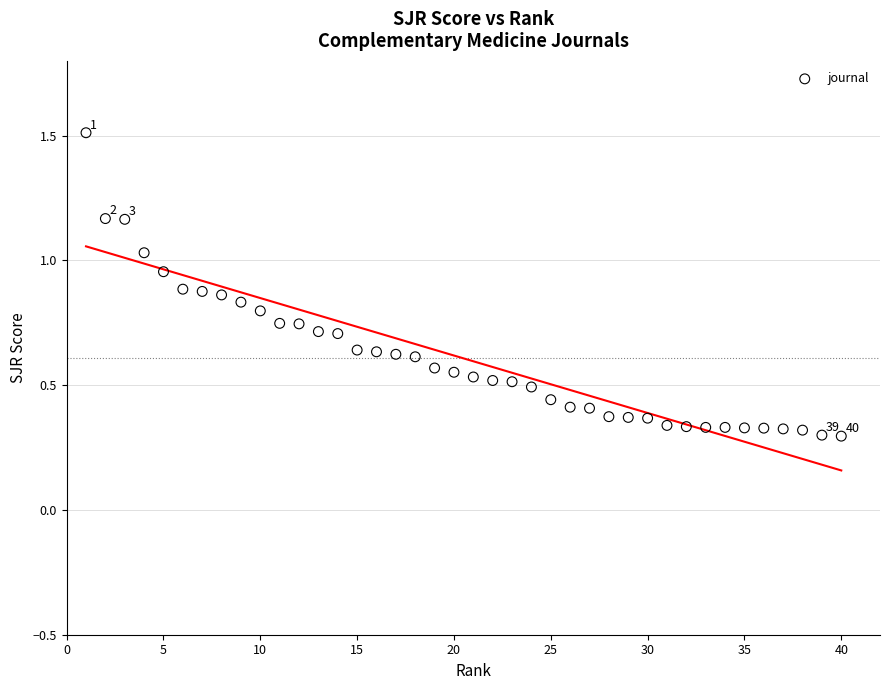

What is the range of X values (max minus min)?

39.0